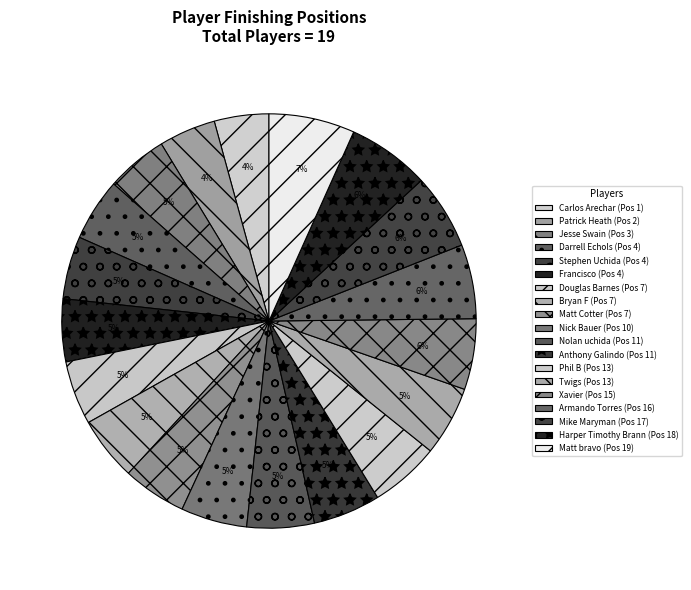

Is it true that Armando Torres is 1% of the pie?

False